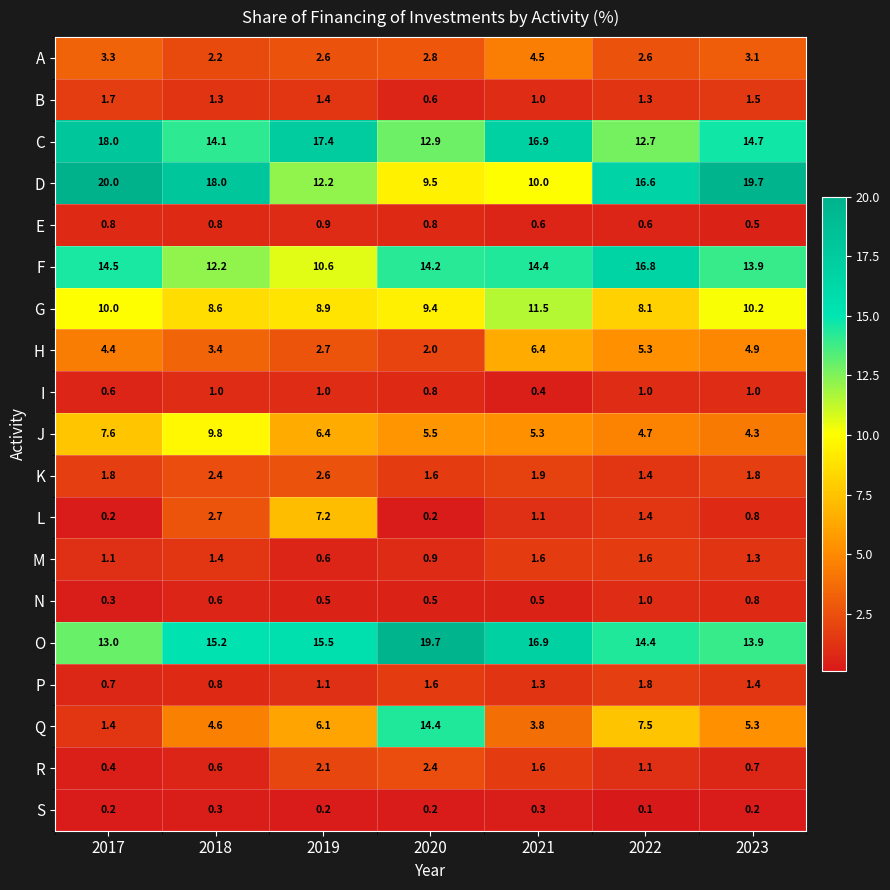

The value of H at 2020 is 1.3. True or false?

False